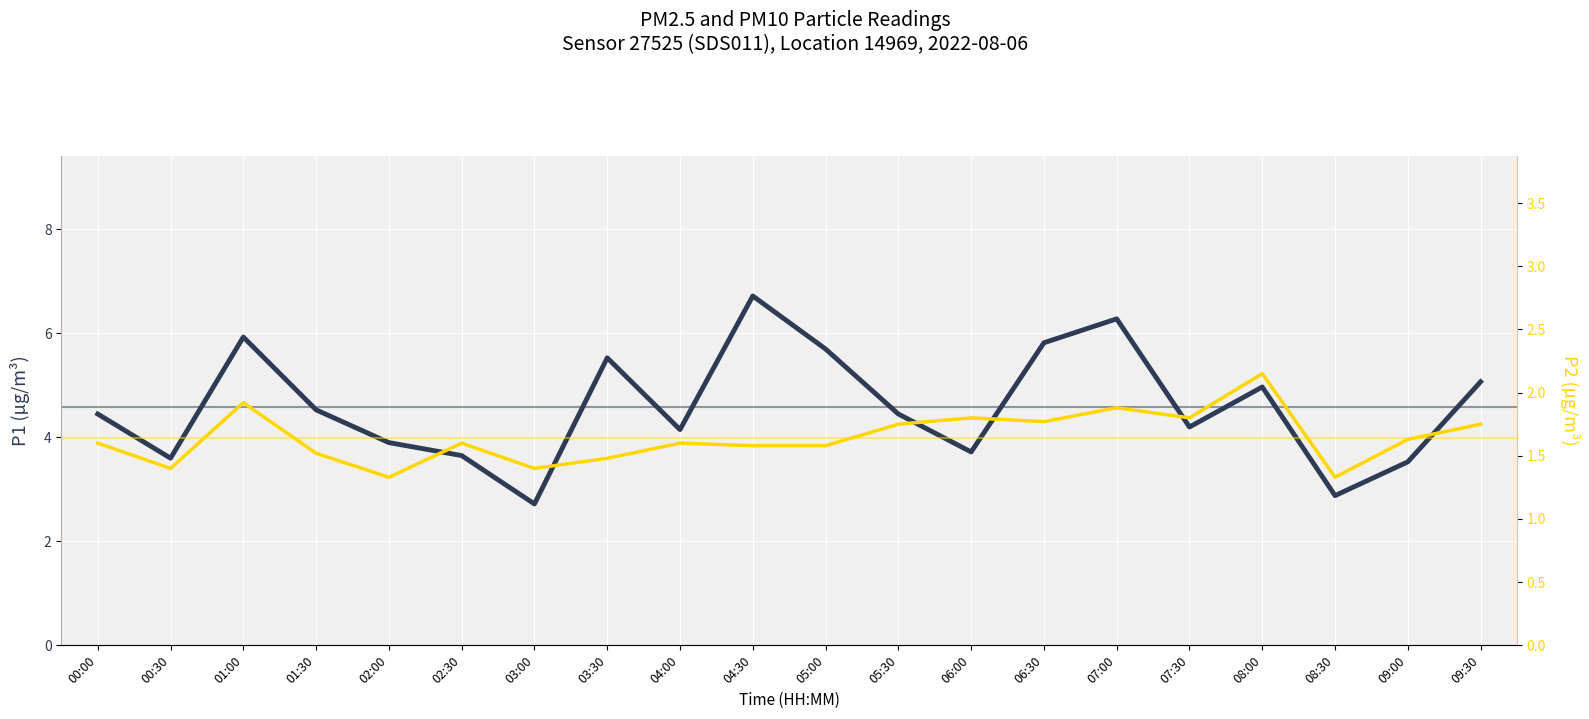

Which has a higher value, 03:00 or 07:30?

07:30